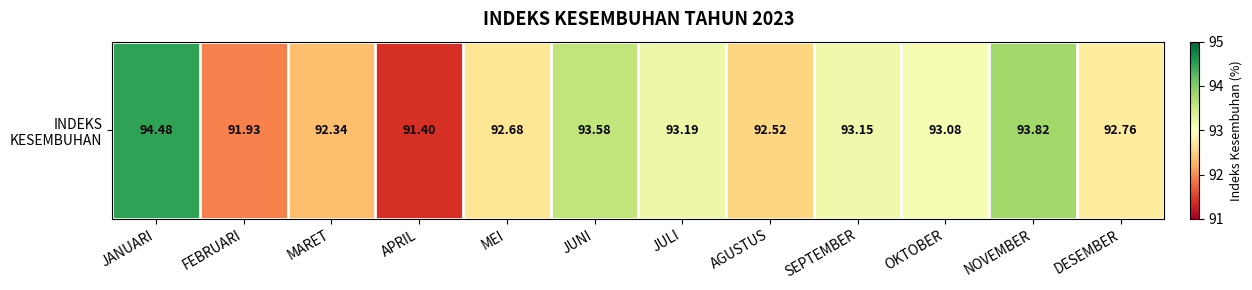

The value at JULI is 93.2. True or false?

True